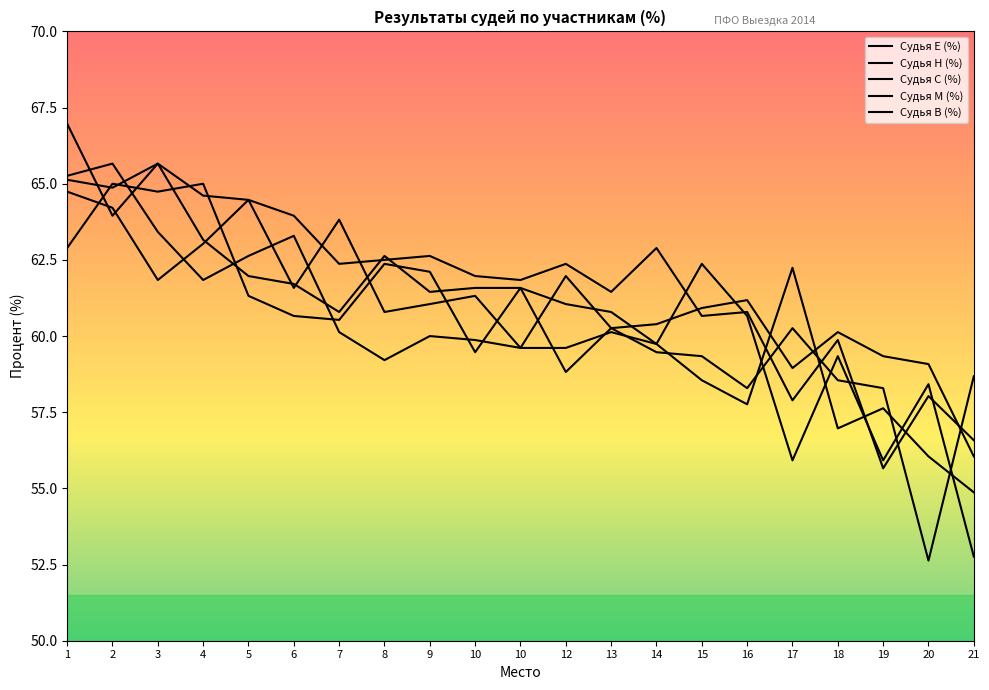

Reading left to right, extract all data points from this chart.

Судья Е (%): 1=65.1	2=64.9	3=65.7	4=64.6	5=64.5	6=64.0	7=62.4	8=62.5	9=62.6	10=62.0	10=61.8	12=62.4	13=61.5	14=62.9	15=60.7	16=60.8	17=57.9	18=59.9	19=55.7	20=58.0	21=56.6
Судья Н (%): 1=64.7	2=64.2	3=61.8	4=63.0	5=64.5	6=61.6	7=63.8	8=60.8	9=61.0	10=61.3	10=59.6	12=59.6	13=60.1	14=59.7	15=58.5	16=57.8	17=62.2	18=57.0	19=57.6	20=56.0	21=54.9
Судья С (%): 1=65.3	2=65.7	3=63.4	4=61.8	5=62.6	6=63.3	7=60.1	8=59.2	9=60.0	10=59.9	10=59.6	12=62.0	13=60.3	14=59.5	15=59.3	16=58.3	17=60.3	18=58.5	19=58.3	20=52.6	21=58.7
Судья М (%): 1=67.0	2=64.0	3=65.7	4=63.2	5=62.0	6=61.7	7=60.8	8=62.6	9=61.5	10=61.6	10=61.6	12=61.0	13=60.8	14=59.7	15=62.4	16=60.7	17=55.9	18=59.3	19=55.9	20=58.4	21=52.8
Судья В (%): 1=62.9	2=65.0	3=64.7	4=65.0	5=61.3	6=60.7	7=60.5	8=62.4	9=62.1	10=59.5	10=61.6	12=58.8	13=60.3	14=60.4	15=60.9	16=61.2	17=59.0	18=60.1	19=59.3	20=59.1	21=56.0